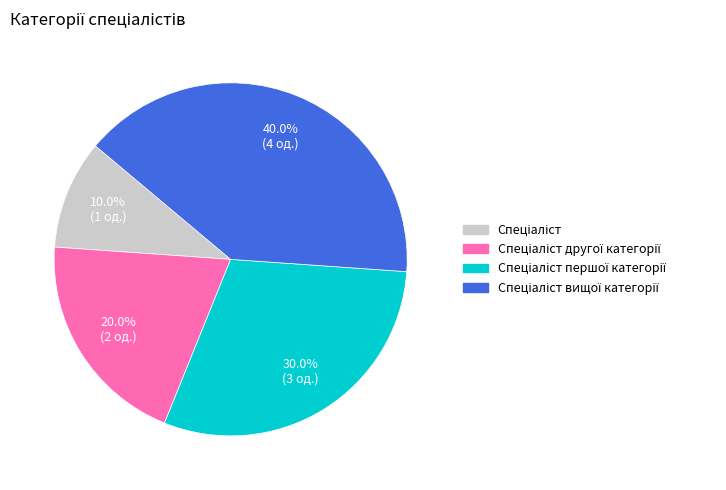

Does any single category account for the majority?

No